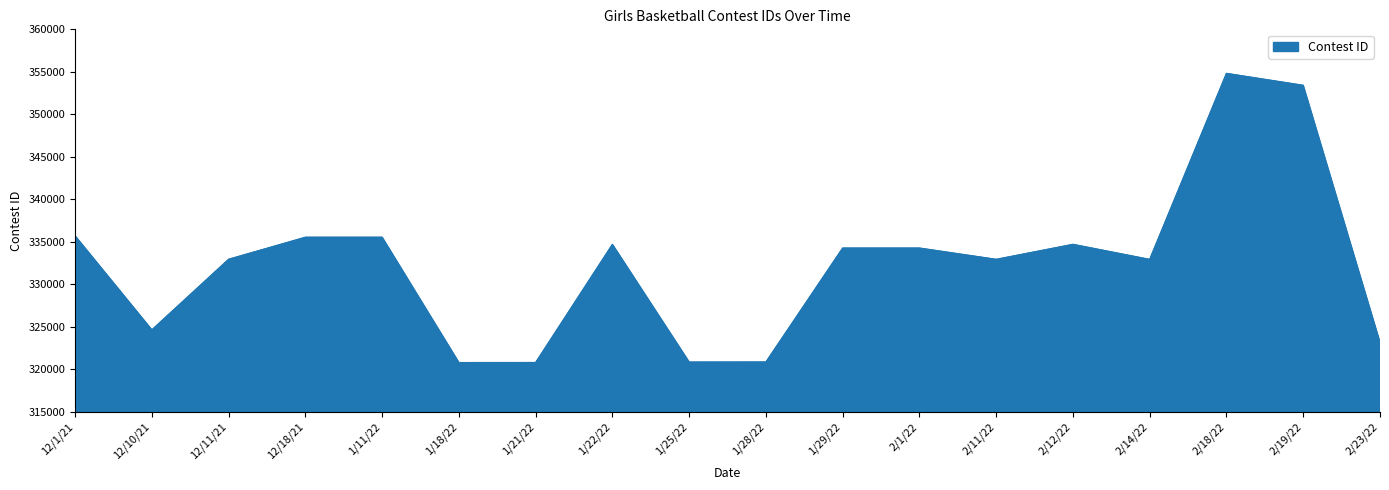

What is the sum of the values at 2/18/22 and 12/10/21?

679456